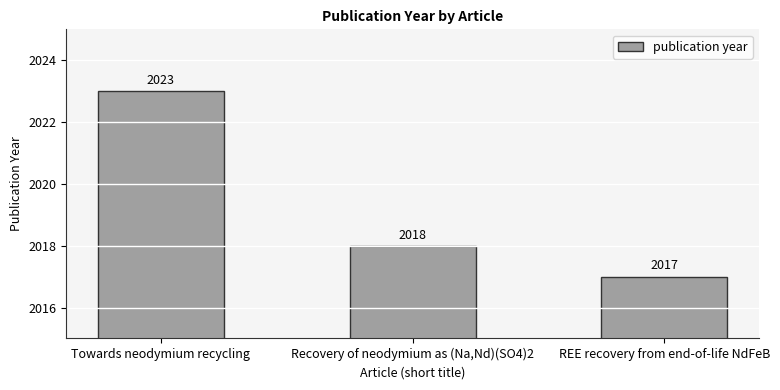

Which category has the lowest value across all series?

REE recovery from end-of-life NdFeB